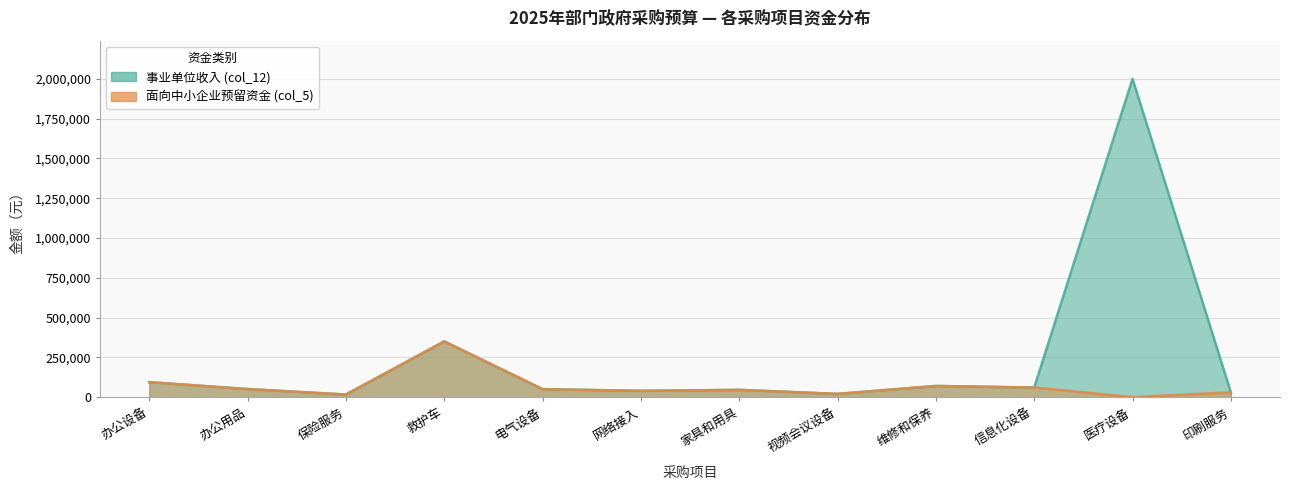

The value of 事业单位收入 (col_12) at 家具和用具 is 61846.6. True or false?

False